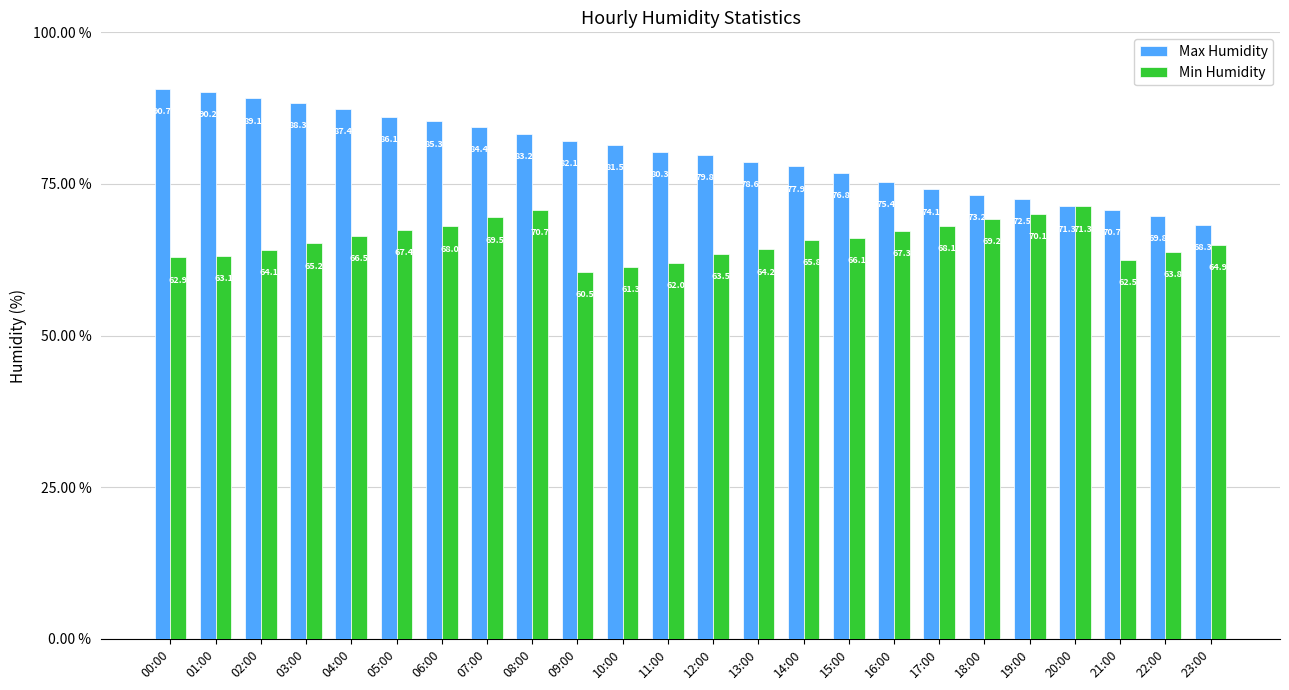

What is the sum of the Max Humidity values at 15:00 and 01:00?

167.0